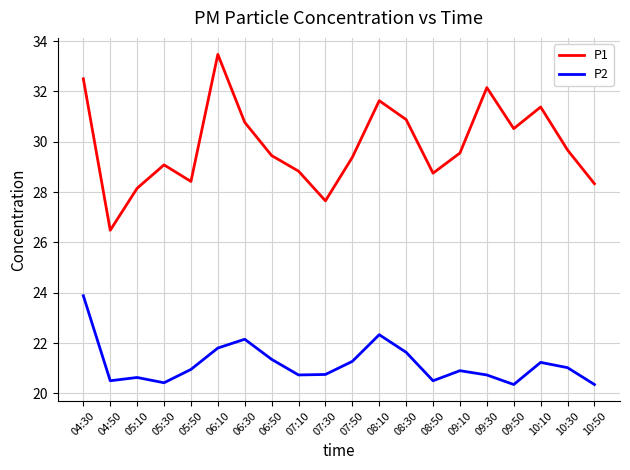

True or false: P1 and P2 cross at least once.

False